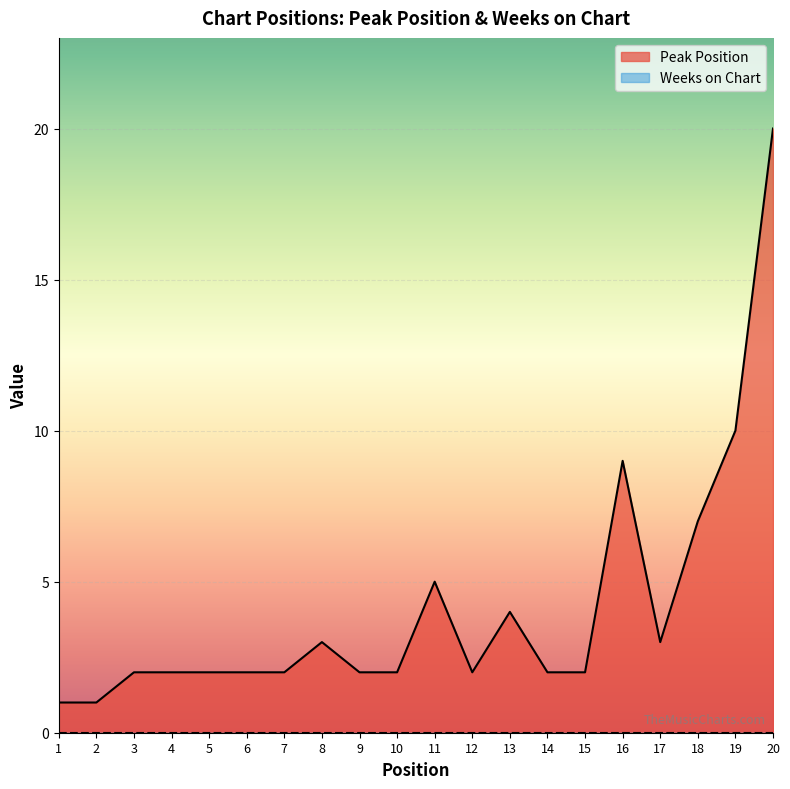

How many lines are shown in the chart?

2